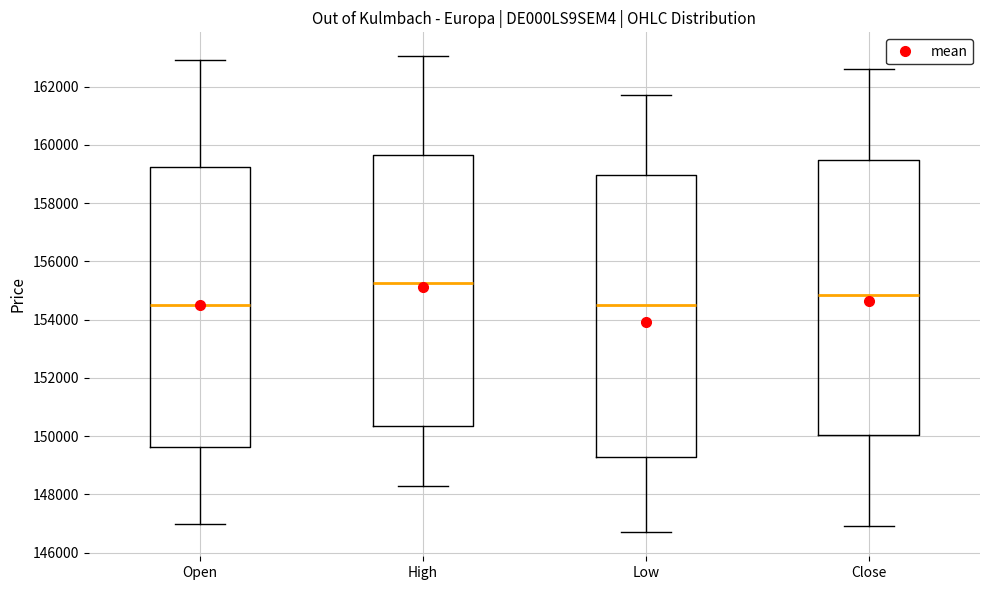

Reading left to right, read every box against the y-axis: the position of its median line, the range the box covers, and the ends of its whiskers. The values are not printed on the chart, so give them approximately, as read against the axis.

Open: median 154400, box 149600 to 159200, whiskers 147000 to 163000
High: median 155200, box 150400 to 159600, whiskers 148200 to 163000
Low: median 154400, box 149400 to 159000, whiskers 146600 to 161800
Close: median 154800, box 150000 to 159400, whiskers 147000 to 162600